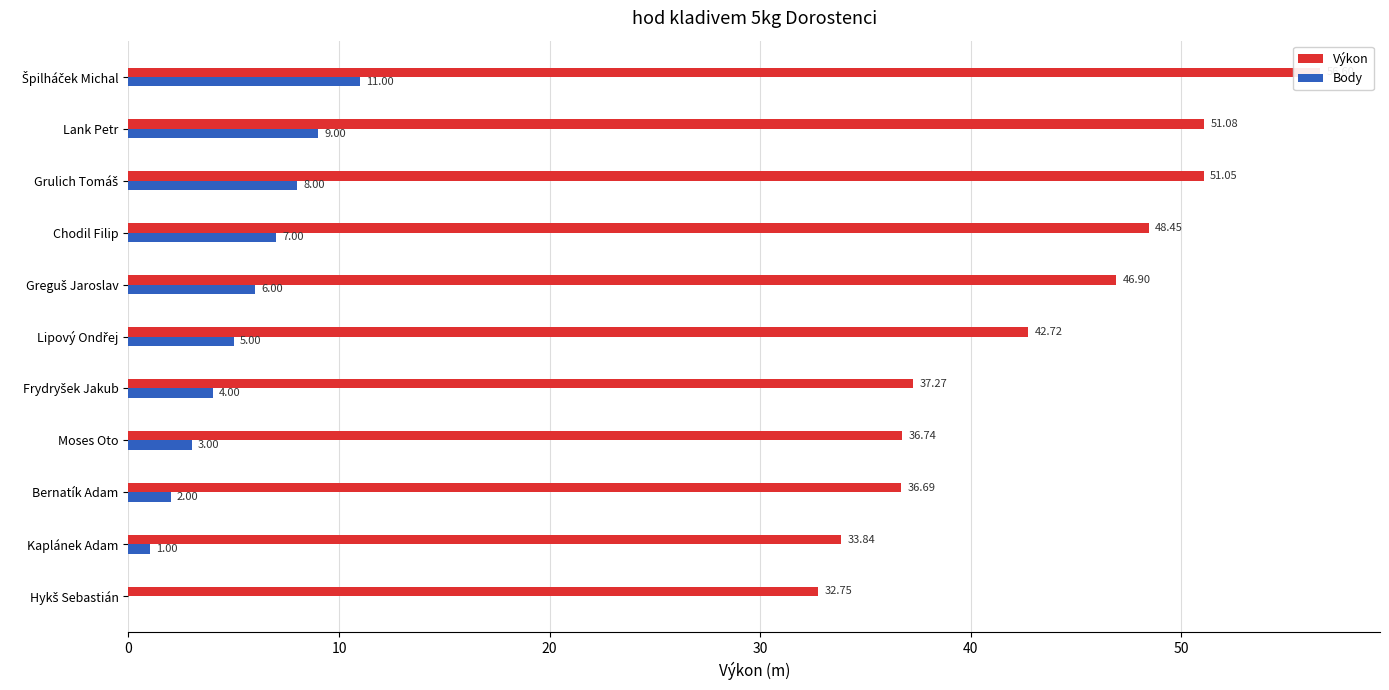

What is the sum of all Body values?

56.0